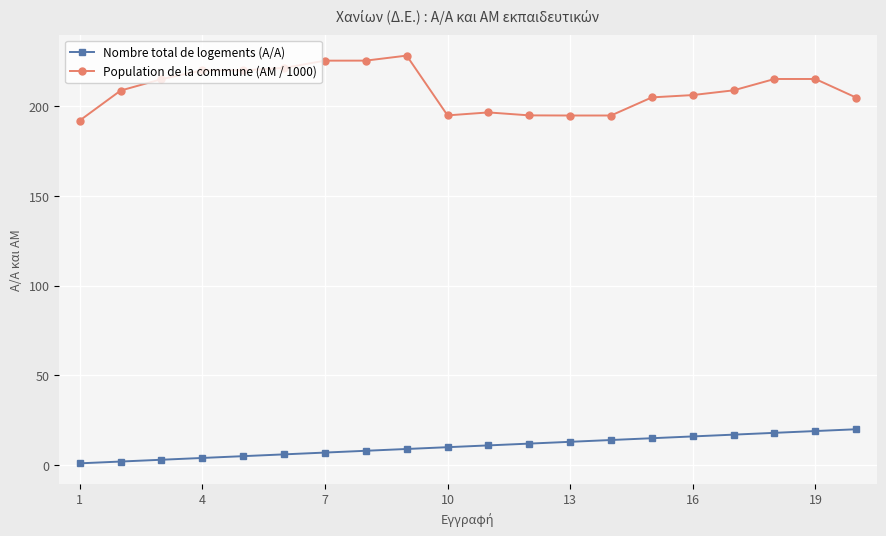

List the series in order of their peak value, lowest first.

Nombre total de logements (A/A), Population de la commune (AM / 1000)